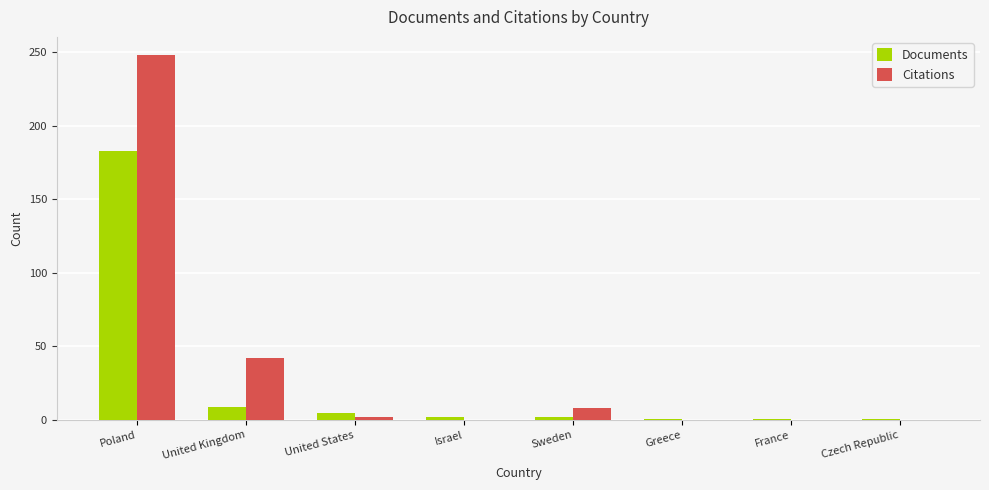

At which category is the sum across all series the highest?

Poland